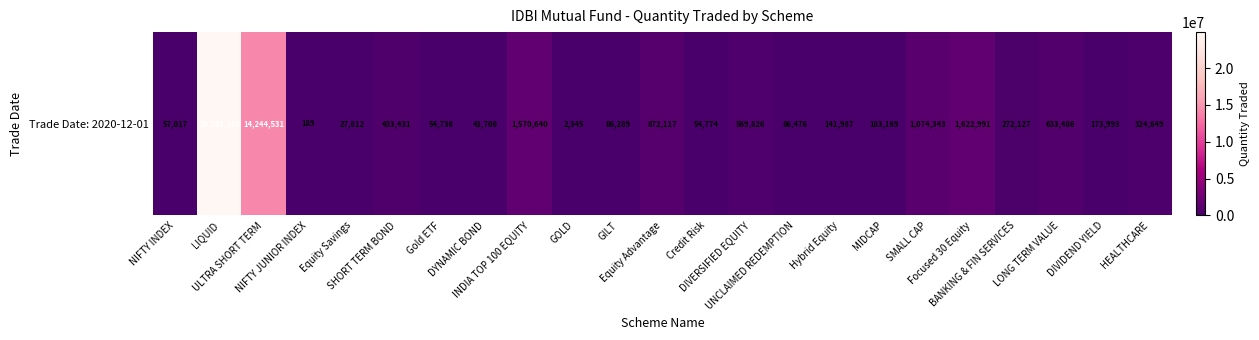

Which has a higher value, LONG TERM VALUE or Equity Advantage?

Equity Advantage